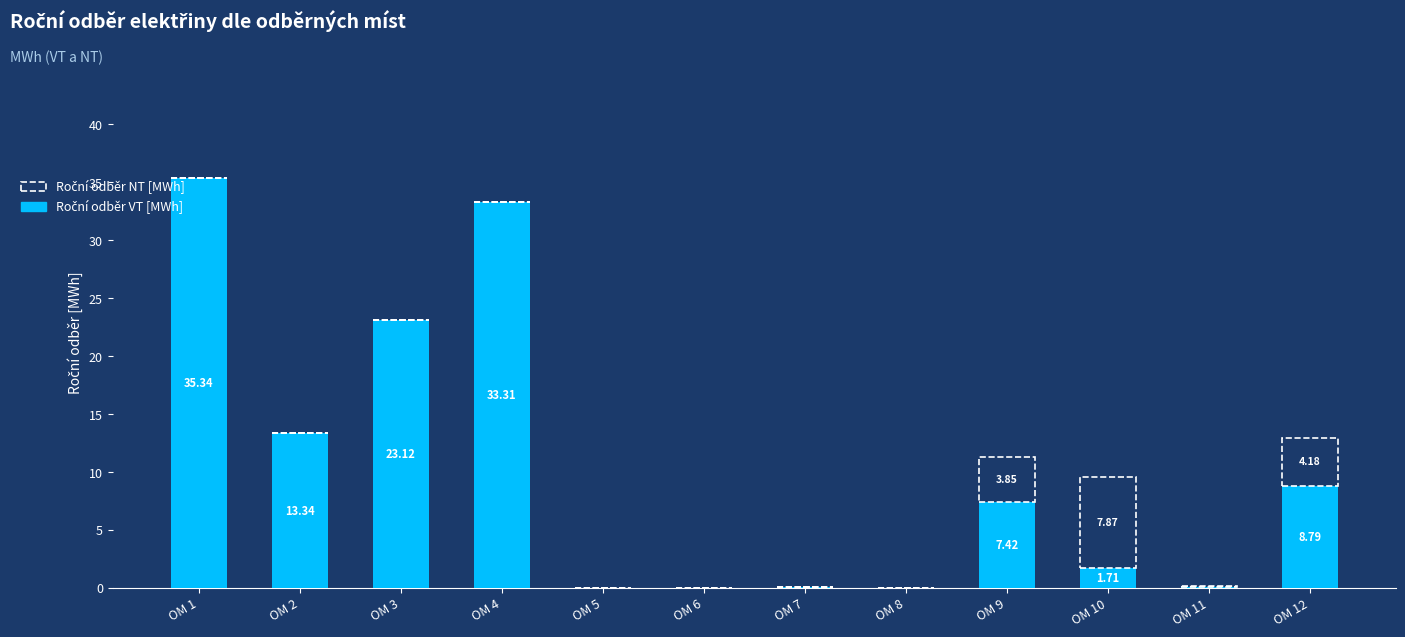

At which category is the sum across all series the highest?

OM 1